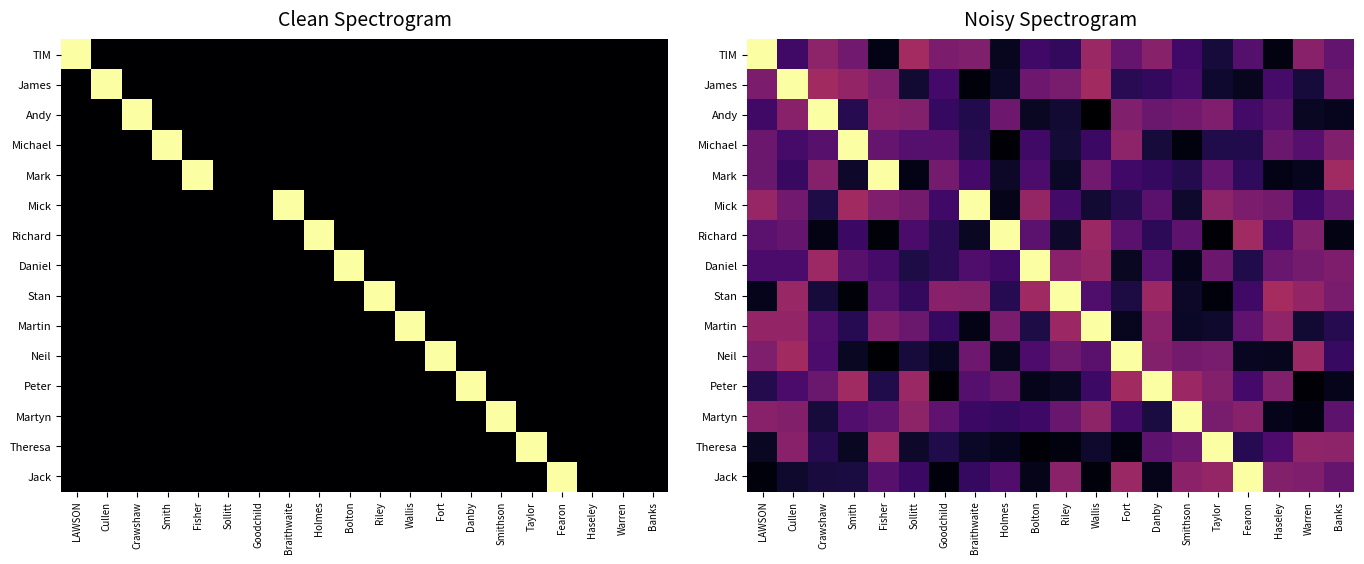

What is the difference between the second highest and minimum values in the James series?

0.4